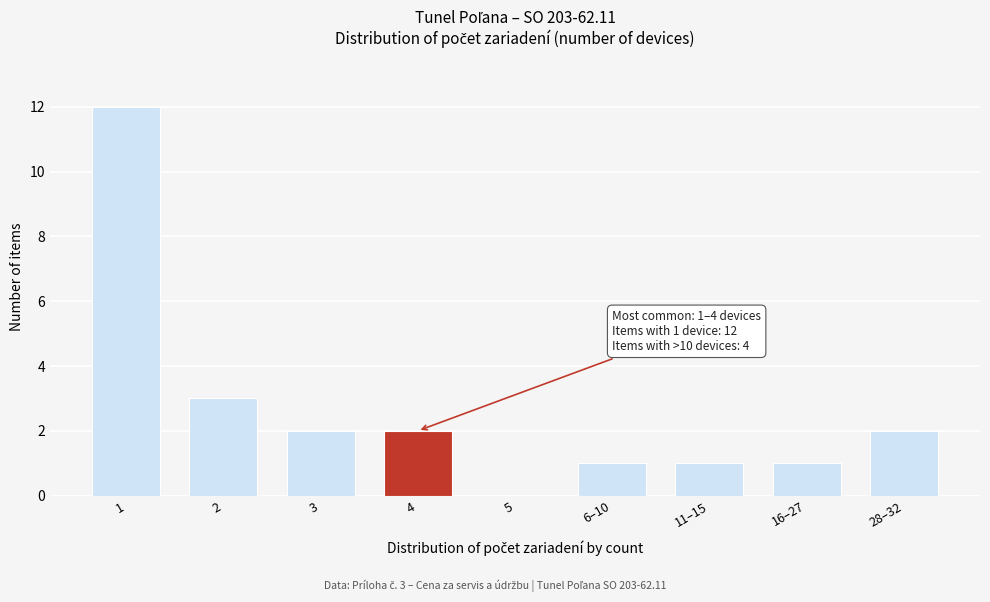

Reading right to left, extract all data points from this chart.

28–32=2	16–27=1	11–15=1	6–10=1	5=0	4=2	3=2	2=3	1=12